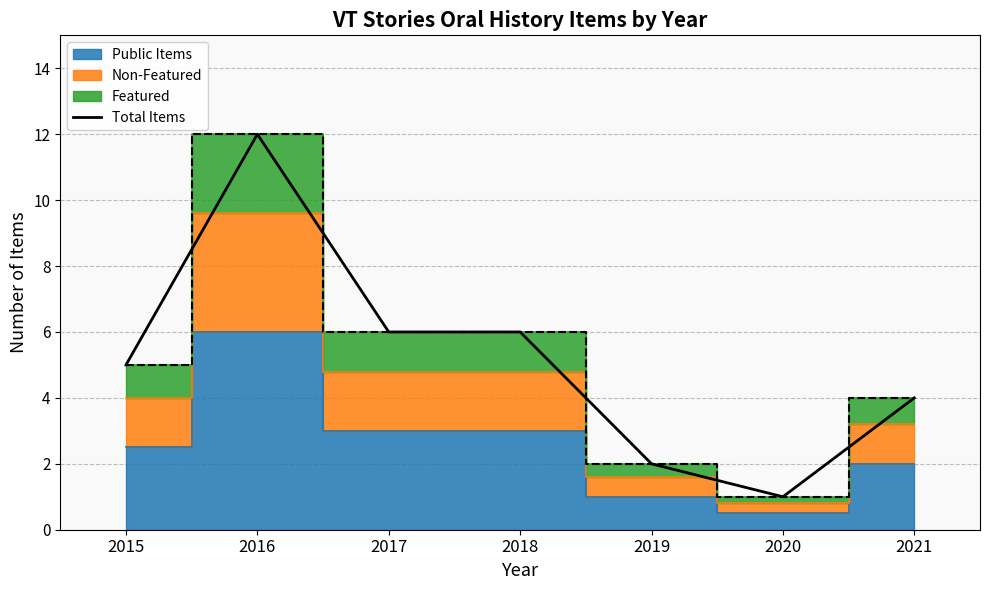

The value at 2017 is 9. True or false?

False